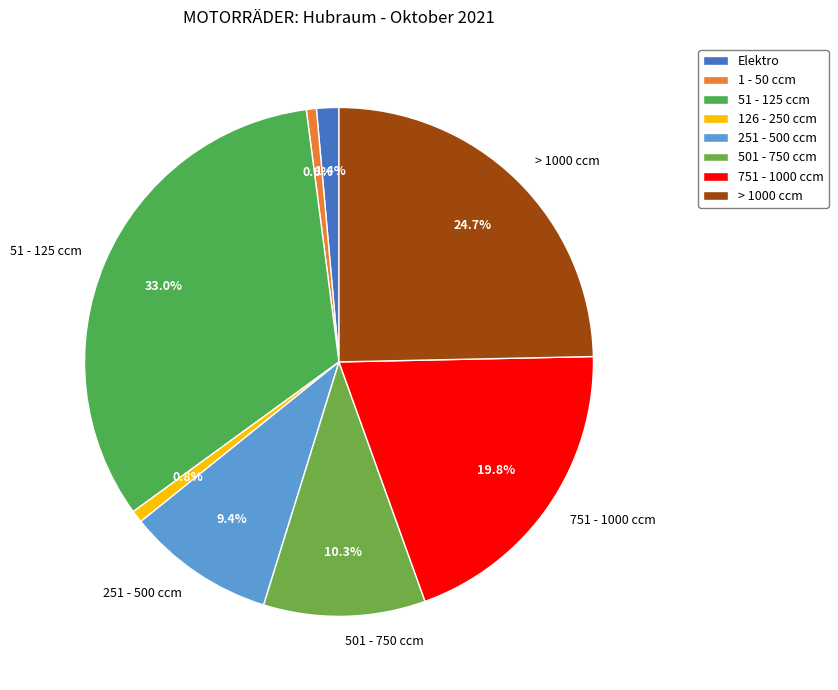

What is the change in value from 51 - 125 ccm to 126 - 250 ccm?

-454